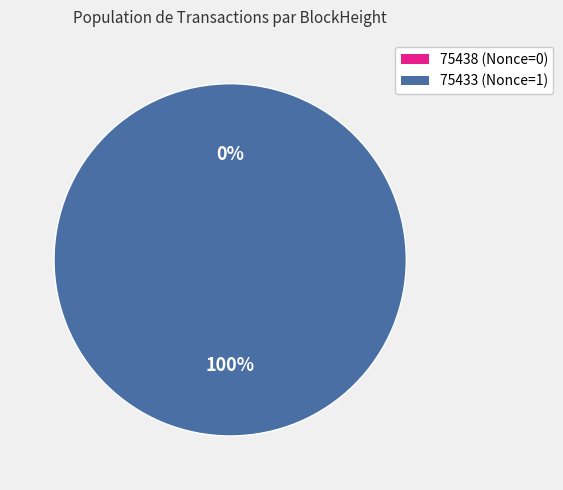

The 75438 slice represents 0% of the pie. True or false?

True